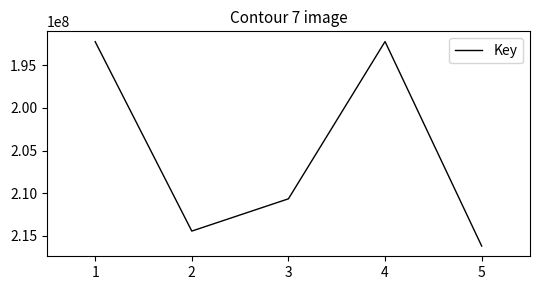

At which category does the data reach its first local valley?

4